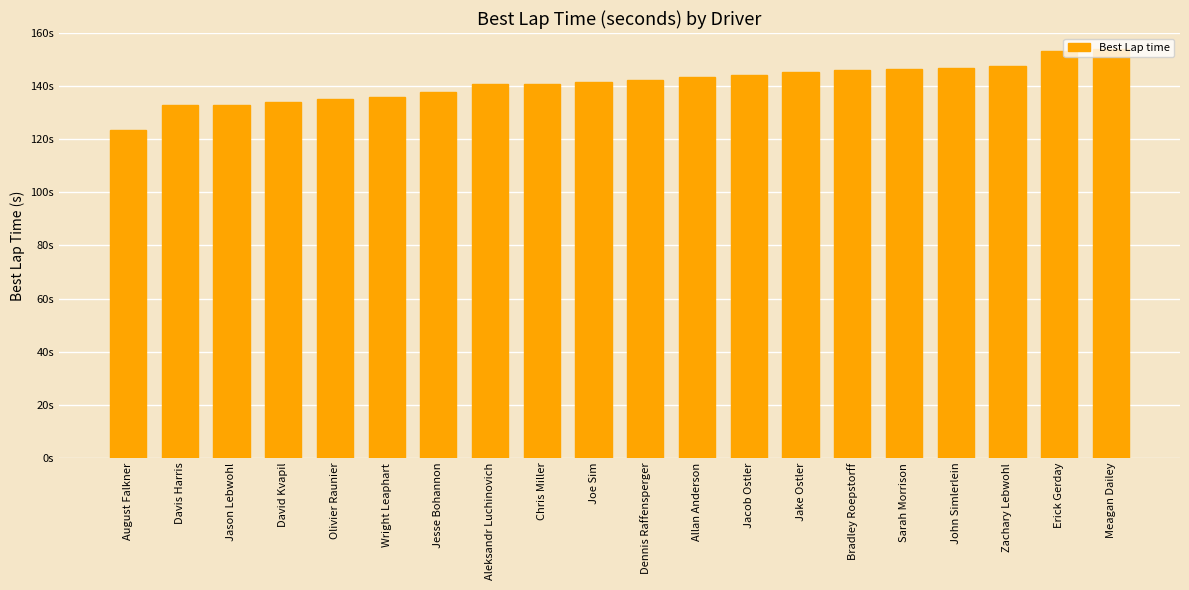

What is the sum of all values?

2824.3